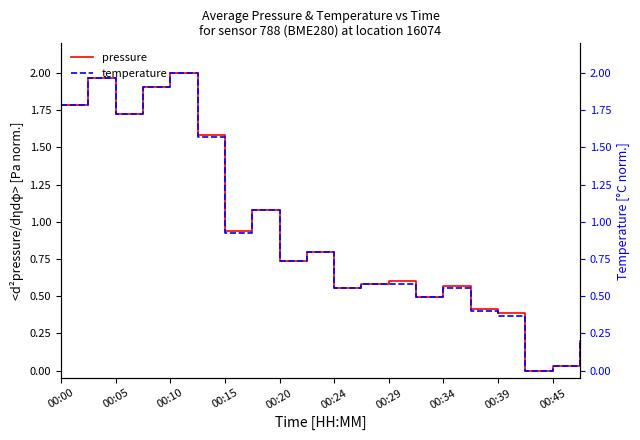

What are all the series names shown in the legend?

pressure, temperature